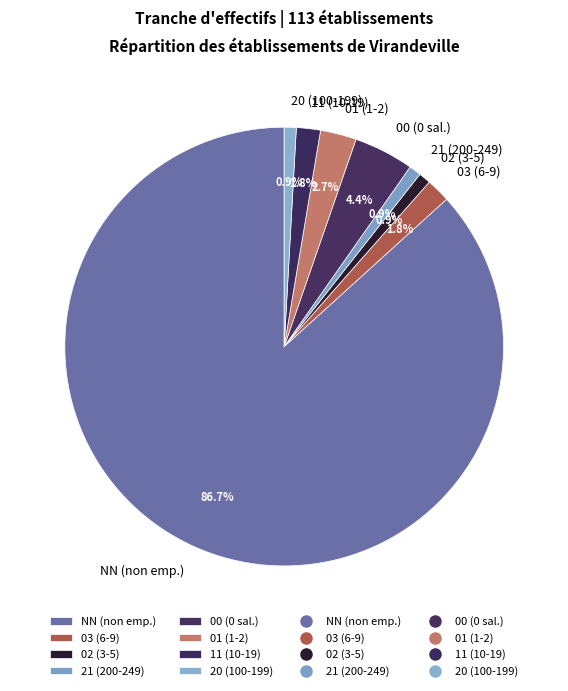

What portion of the pie excludes 02 (3-5)?

99.1%